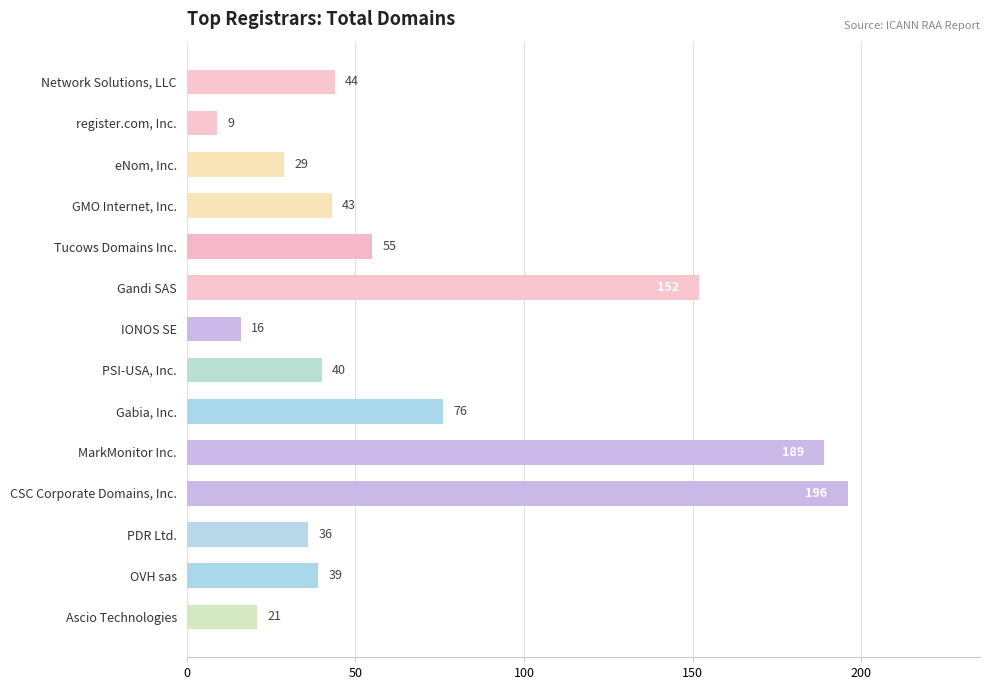

Is it true that the value at register.com, Inc. is 9?

True